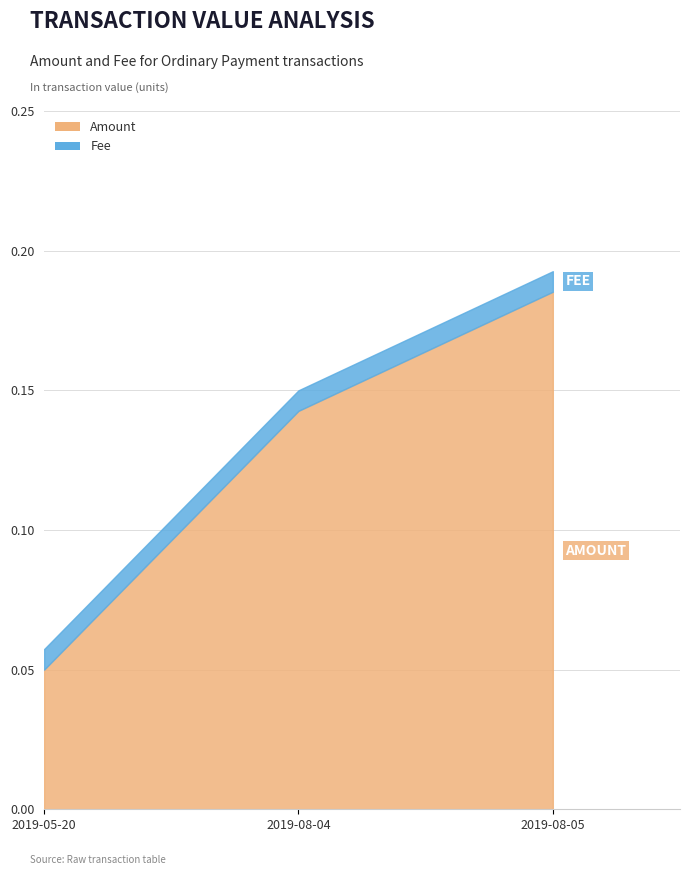

Reading left to right, what are all the values shown in this chart?

Amount: 0.1	0.1	0.2
Fee: 0.0	0.0	0.0